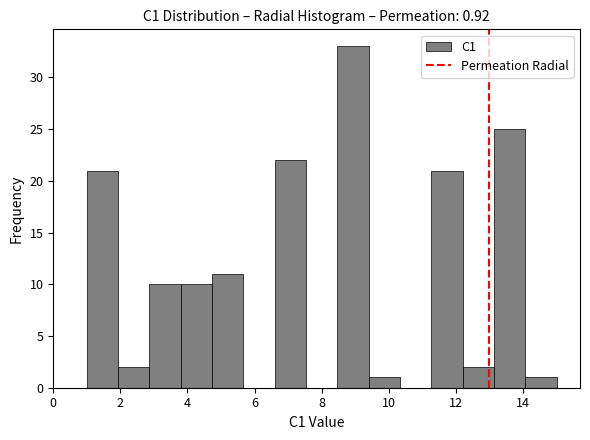

Reading left to right, list every bar in this chart as the range it spans on the x-axis followed by its height. Neither the bar edges nor the heights are printed on the chart, so give them approximately, as read against the axes.

1.0 to 2.0: 21
2.0 to 2.8: 2
2.8 to 3.8: 10
3.8 to 4.8: 10
4.8 to 5.6: 11
5.6 to 6.6: 0
6.6 to 7.6: 22
7.6 to 8.4: 0
8.4 to 9.4: 33
9.4 to 10.4: 1
10.4 to 11.2: 0
11.2 to 12.2: 21
12.2 to 13.2: 2
13.2 to 14.0: 25
14.0 to 15.0: 1